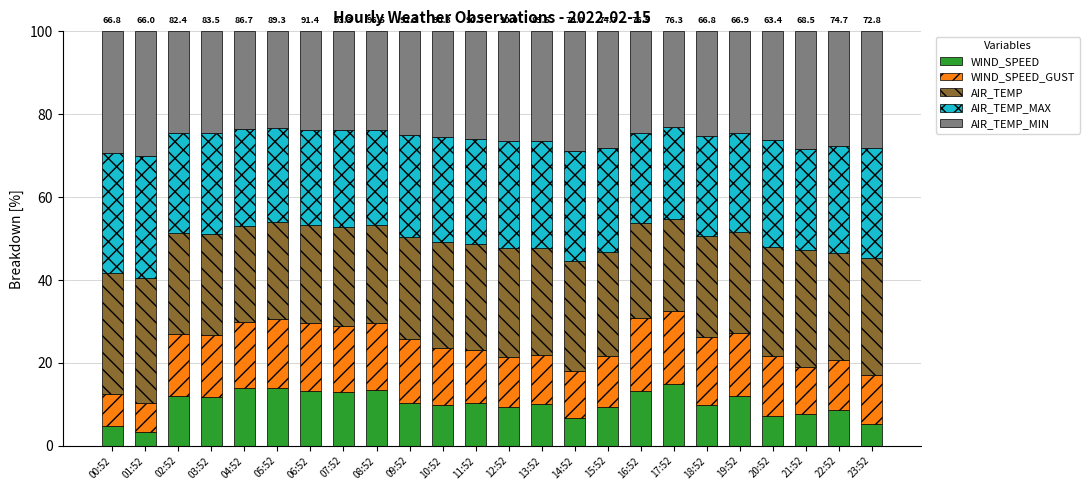

What is the total value across all series at 09:52?

100.0